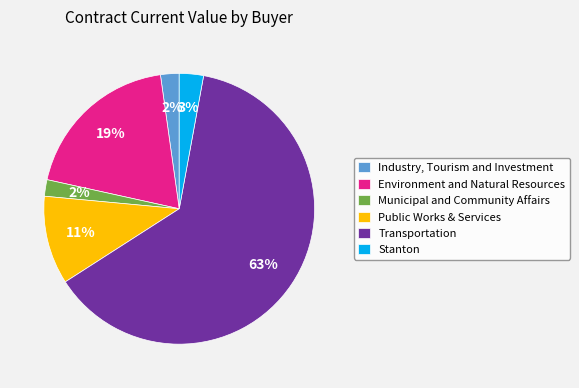

What is the largest slice in the pie chart?

Transportation